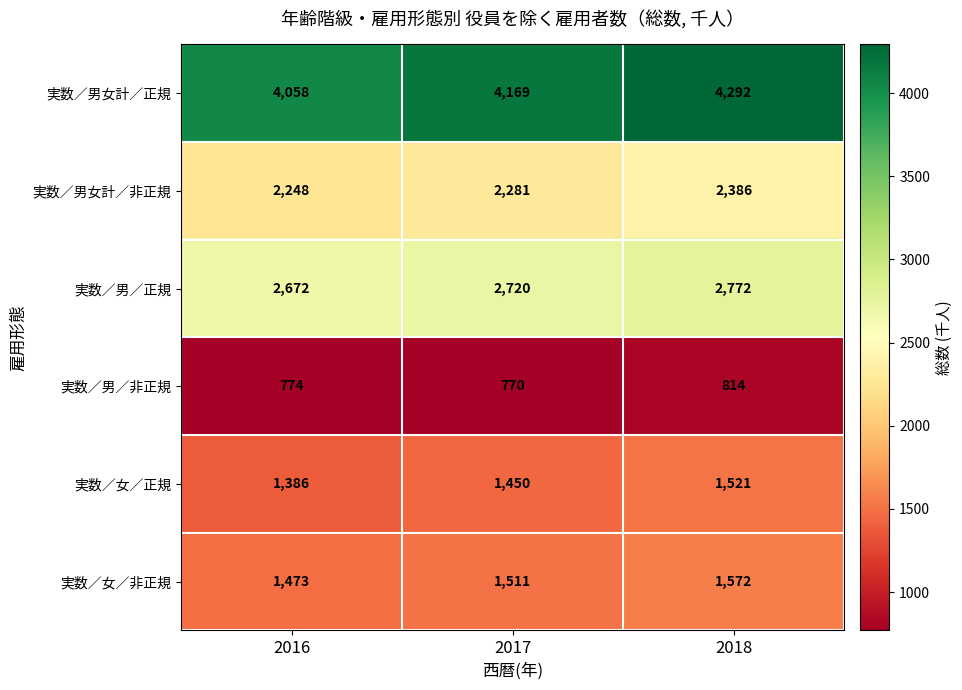

What is the total value across all series at 2018?

13357